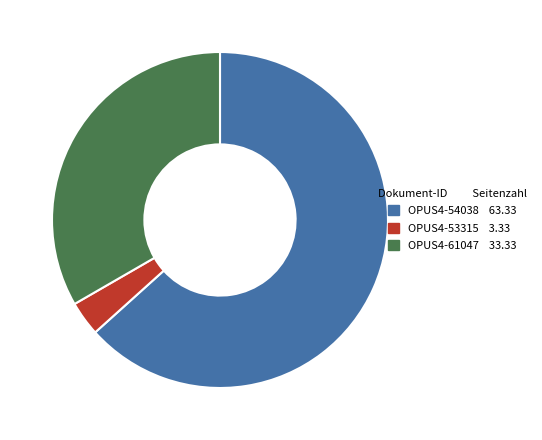

Which has a higher value, OPUS4-61047 or OPUS4-54038?

OPUS4-54038